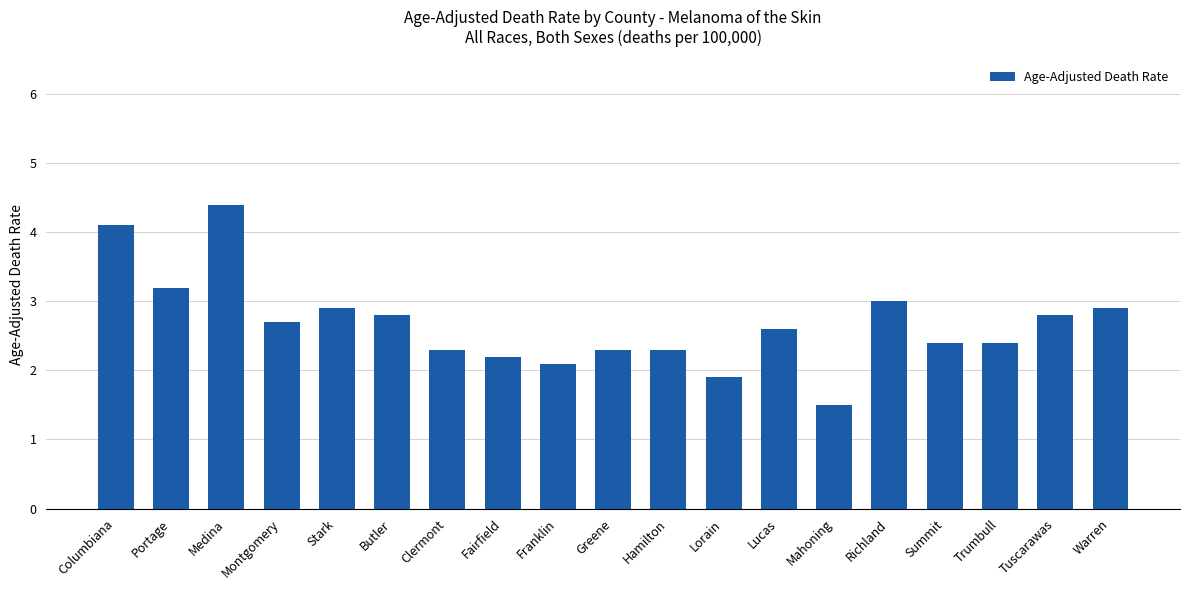

Reading left to right, what are all the values shown in this chart?

4.1	3.2	4.4	2.7	2.9	2.8	2.3	2.2	2.1	2.3	2.3	1.9	2.6	1.5	3.0	2.4	2.4	2.8	2.9